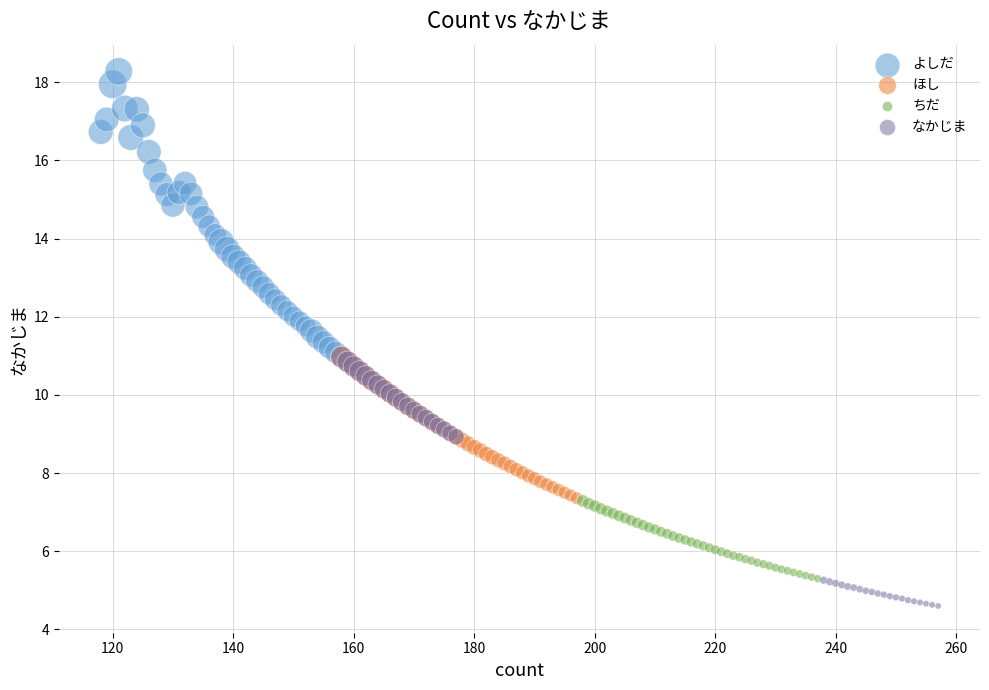

Which series reaches the maximum Y coordinate?

よしだ